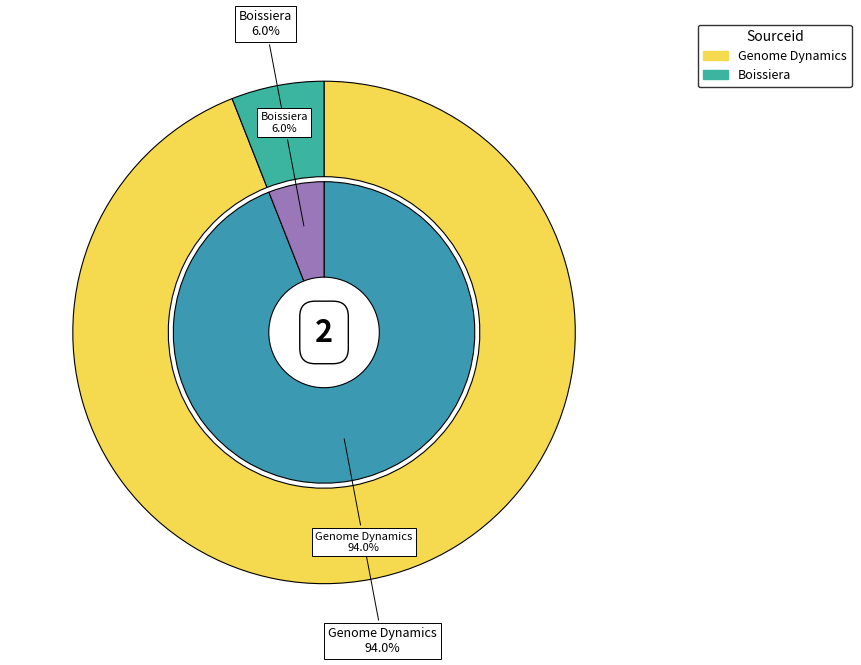

True or false: Genome Dynamics accounts for 94% of the total.

True